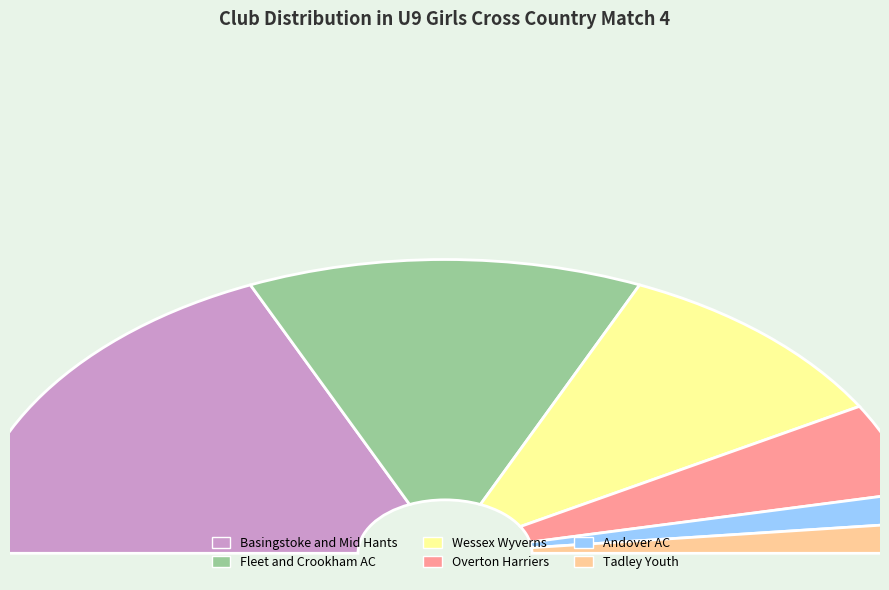

Which has a higher value, Andover AC or Overton Harriers?

Overton Harriers